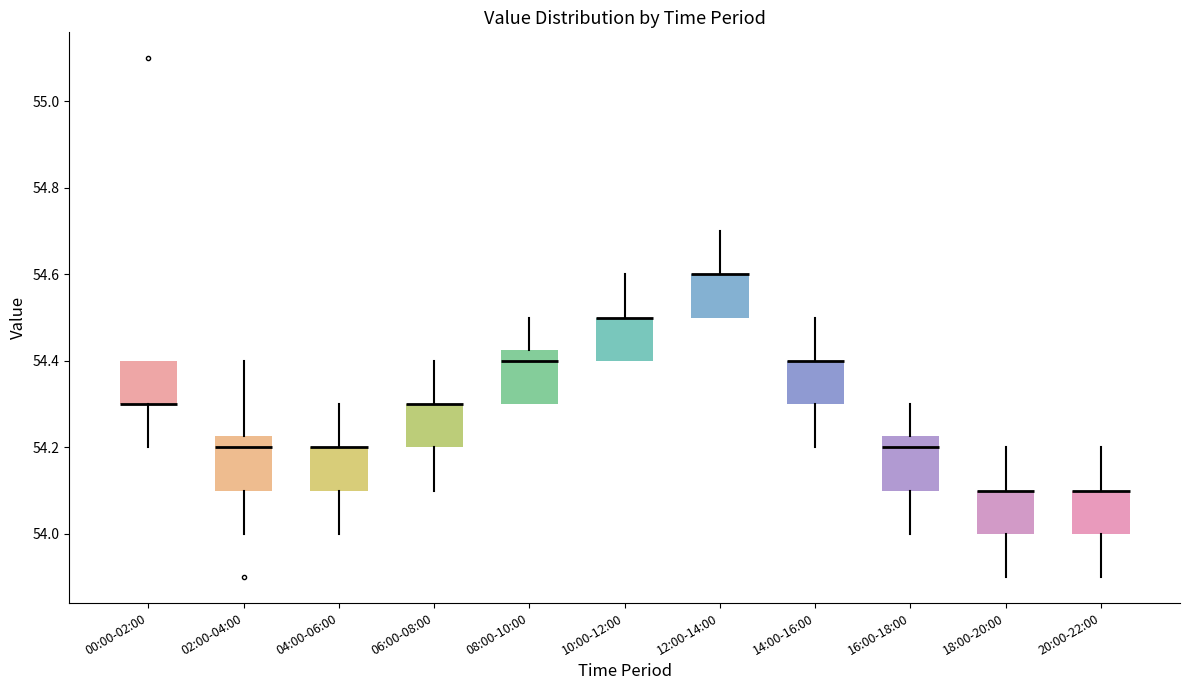

Reading left to right, read every box against the y-axis: the position of its median line, the range the box covers, and the ends of its whiskers. The values are not printed on the chart, so give them approximately, as read against the axis.

00:00-02:00: median 54.30 (drawn on the box's lower edge), box 54.30 to 54.40, whiskers 54.20 to 54.40
02:00-04:00: median 54.20, box 54.10 to 54.22, whiskers 54.00 to 54.40
04:00-06:00: median 54.20 (drawn on the box's upper edge), box 54.10 to 54.20, whiskers 54.00 to 54.30
06:00-08:00: median 54.30 (drawn on the box's upper edge), box 54.20 to 54.30, whiskers 54.10 to 54.40
08:00-10:00: median 54.40, box 54.30 to 54.42, whiskers 54.30 to 54.50
10:00-12:00: median 54.50 (drawn on the box's upper edge), box 54.40 to 54.50, whiskers 54.40 to 54.60
12:00-14:00: median 54.60 (drawn on the box's upper edge), box 54.50 to 54.60, whiskers 54.50 to 54.70
14:00-16:00: median 54.40 (drawn on the box's upper edge), box 54.30 to 54.40, whiskers 54.20 to 54.50
16:00-18:00: median 54.20, box 54.10 to 54.22, whiskers 54.00 to 54.30
18:00-20:00: median 54.10 (drawn on the box's upper edge), box 54.00 to 54.10, whiskers 53.90 to 54.20
20:00-22:00: median 54.10 (drawn on the box's upper edge), box 54.00 to 54.10, whiskers 53.90 to 54.20